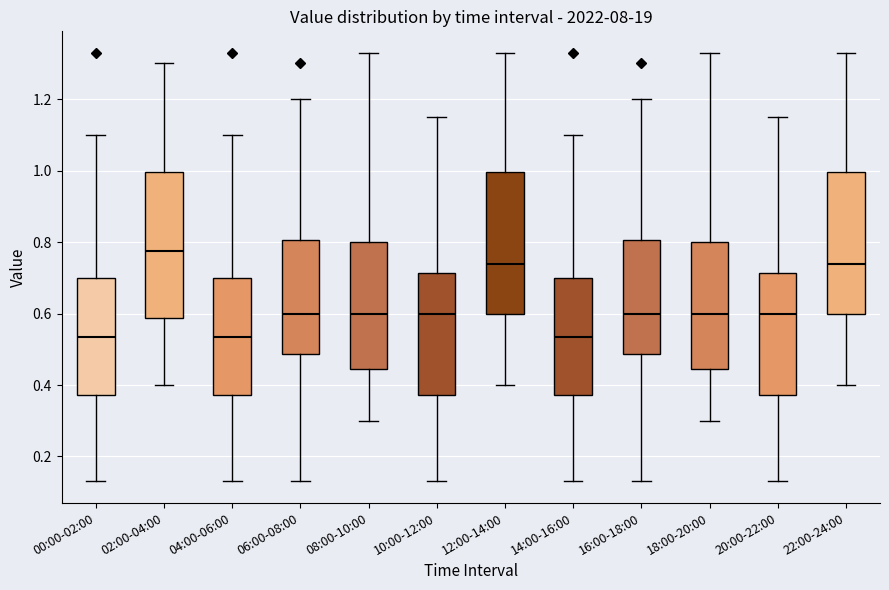

Reading left to right, read every box against the y-axis: the position of its median line, the range the box covers, and the ends of its whiskers. The values are not printed on the chart, so give them approximately, as read against the axis.

00:00-02:00: median 0.54, box 0.38 to 0.70, whiskers 0.14 to 1.10
02:00-04:00: median 0.78, box 0.58 to 1.00, whiskers 0.40 to 1.30
04:00-06:00: median 0.54, box 0.38 to 0.70, whiskers 0.14 to 1.10
06:00-08:00: median 0.60, box 0.48 to 0.80, whiskers 0.14 to 1.20
08:00-10:00: median 0.60, box 0.44 to 0.80, whiskers 0.30 to 1.34
10:00-12:00: median 0.60, box 0.38 to 0.72, whiskers 0.14 to 1.16
12:00-14:00: median 0.74, box 0.60 to 1.00, whiskers 0.40 to 1.34
14:00-16:00: median 0.54, box 0.38 to 0.70, whiskers 0.14 to 1.10
16:00-18:00: median 0.60, box 0.48 to 0.80, whiskers 0.14 to 1.20
18:00-20:00: median 0.60, box 0.44 to 0.80, whiskers 0.30 to 1.34
20:00-22:00: median 0.60, box 0.38 to 0.72, whiskers 0.14 to 1.16
22:00-24:00: median 0.74, box 0.60 to 1.00, whiskers 0.40 to 1.34